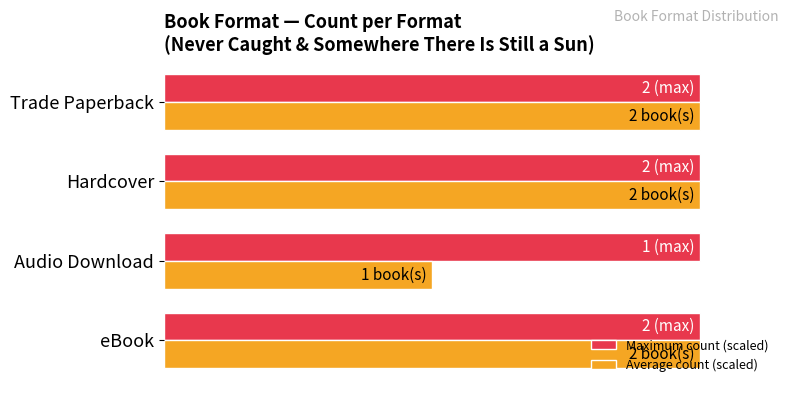

What are all the series names shown in the legend?

Maximum count (scaled), Average count (scaled)